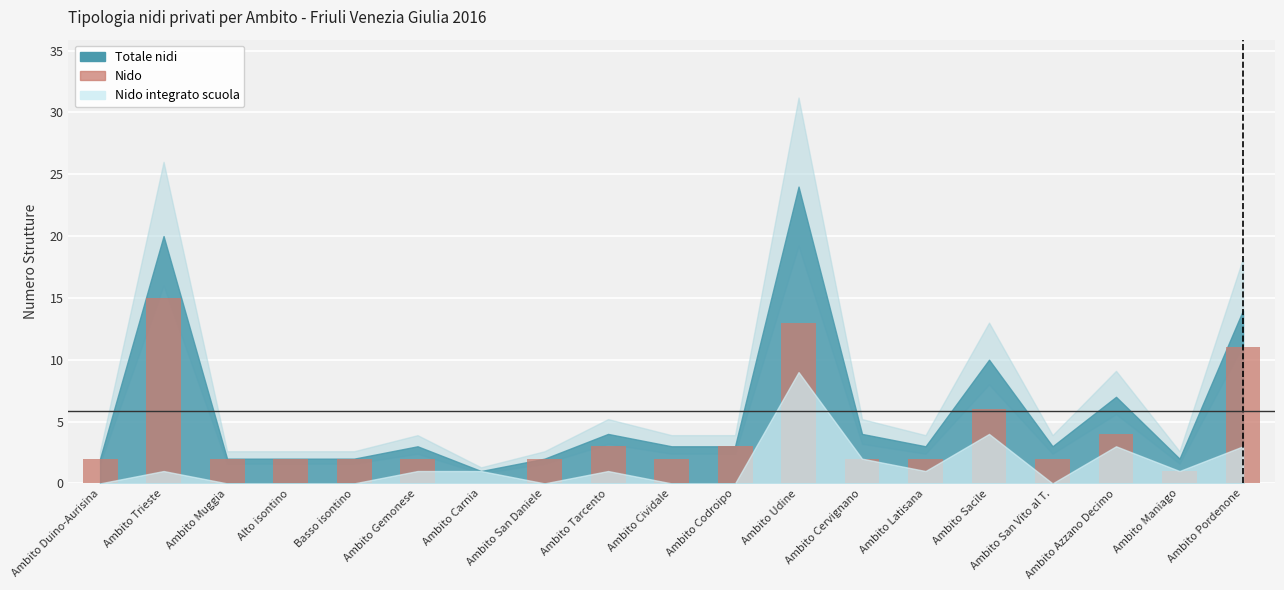

Between Ambito Azzano Decimo and Ambito Latisana, which is larger?

Ambito Azzano Decimo